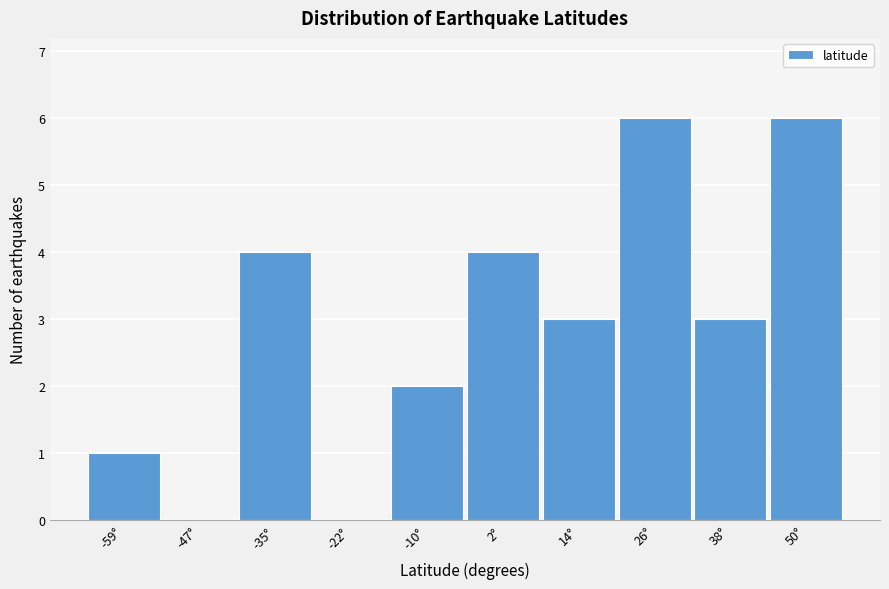

Reading left to right, list all the values displayed in this chart.

-59°=1	-47°=0	-35°=4	-22°=0	-10°=2	2°=4	14°=3	26°=6	38°=3	50°=6